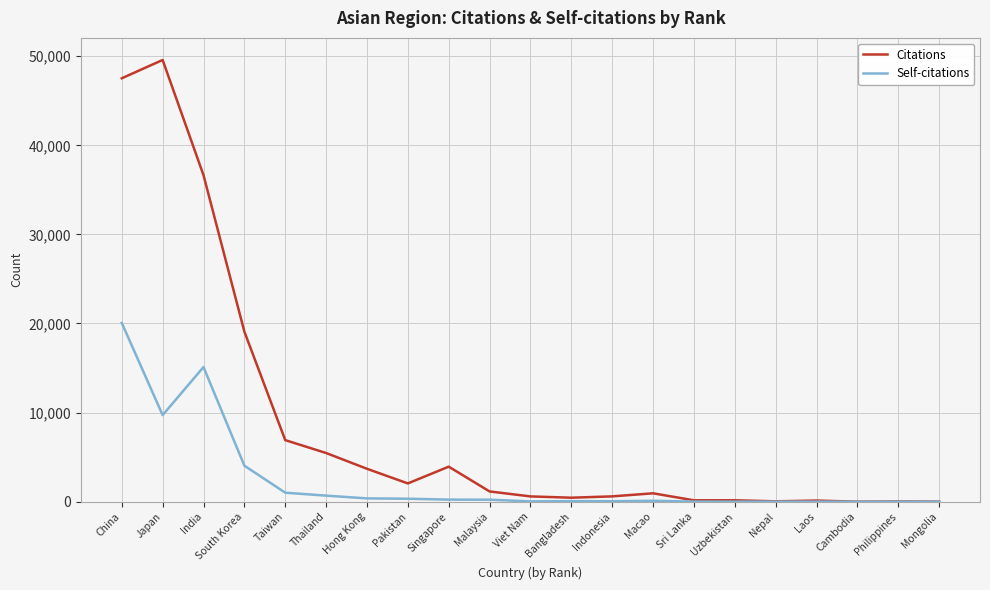

Is it true that Citations equals 125 at Laos?

True